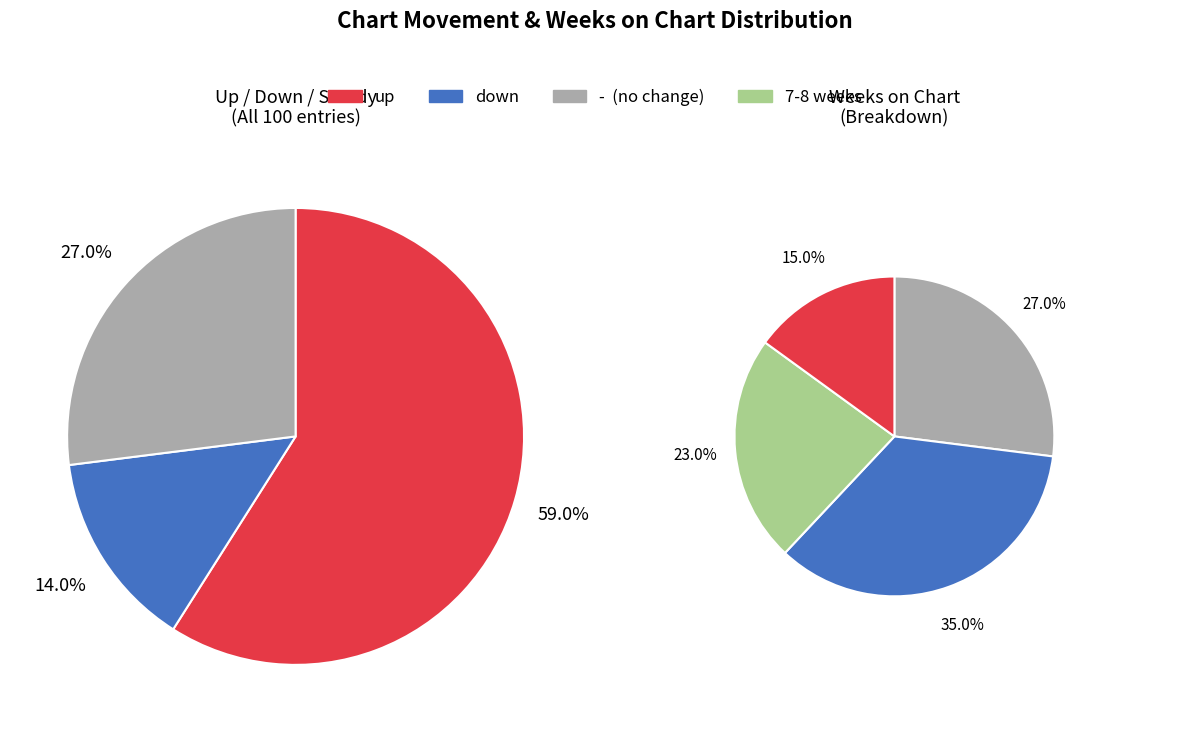

How many slices are in this pie chart?

3